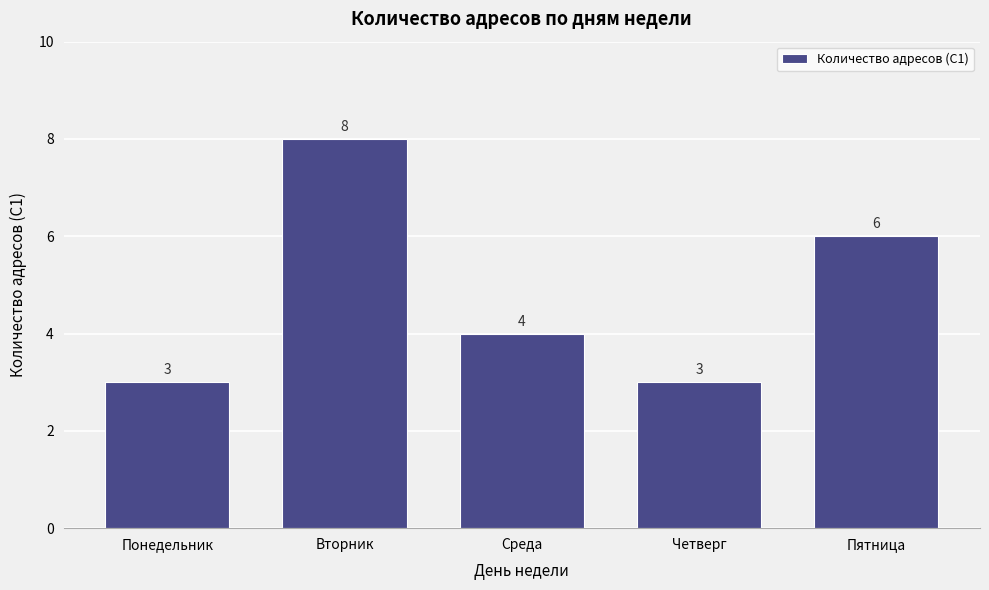

Reading left to right, list all the values displayed in this chart.

3	8	4	3	6